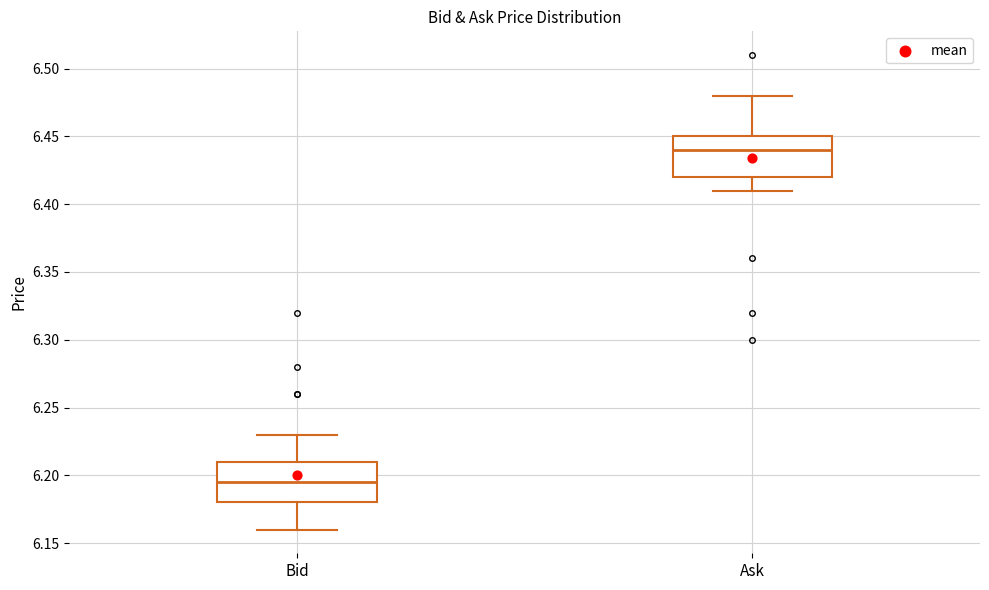

Reading left to right, transcribe this box plot: for each box, give where its median line is, the range the box spans, and where its two whiskers end, as read against the y-axis. The values are not printed on the chart, so give them approximately, as read against the axis.

Bid: median 6.195, box 6.180 to 6.210, whiskers 6.160 to 6.230
Ask: median 6.440, box 6.420 to 6.450, whiskers 6.410 to 6.480